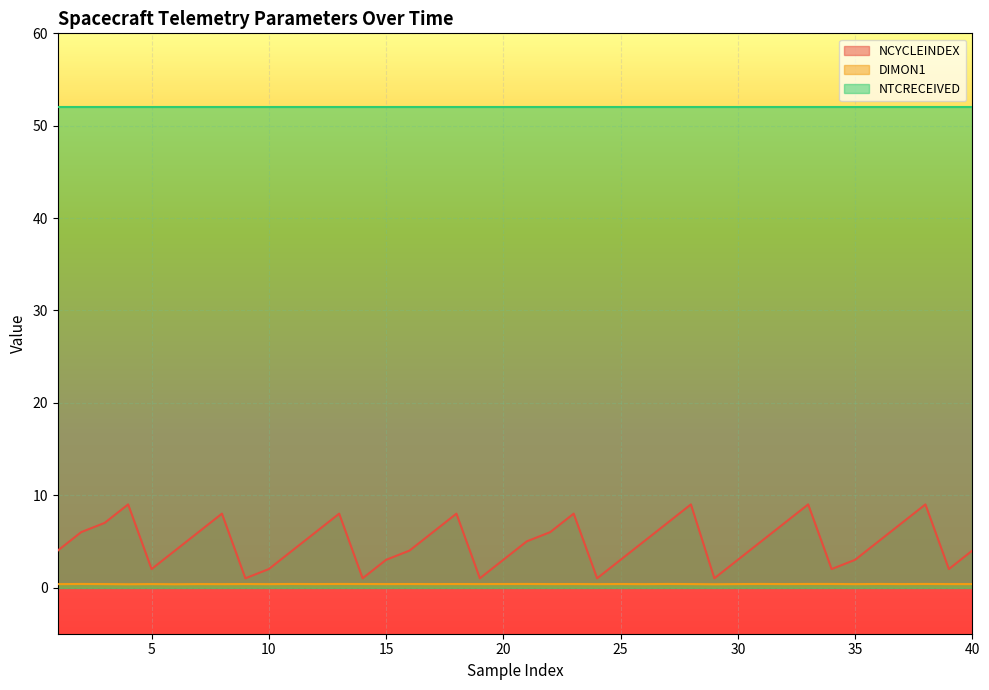

Which series has the widest spread of values?

NCYCLEINDEX